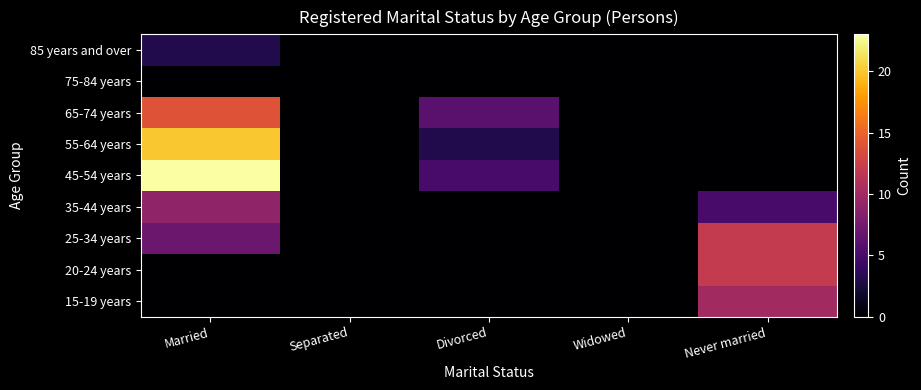

Reading left to right, transcribe all the data shown in this chart.

15-19 years: Married=0	Separated=0	Divorced=0	Widowed=0	Never married=10
20-24 years: Married=0	Separated=0	Divorced=0	Widowed=0	Never married=12
25-34 years: Married=7	Separated=0	Divorced=0	Widowed=0	Never married=12
35-44 years: Married=9	Separated=0	Divorced=0	Widowed=0	Never married=5
45-54 years: Married=23	Separated=0	Divorced=5	Widowed=0	Never married=0
55-64 years: Married=20	Separated=0	Divorced=3	Widowed=0	Never married=0
65-74 years: Married=14	Separated=0	Divorced=6	Widowed=0	Never married=0
75-84 years: Married=0	Separated=0	Divorced=0	Widowed=0	Never married=0
85 years and over: Married=3	Separated=0	Divorced=0	Widowed=0	Never married=0